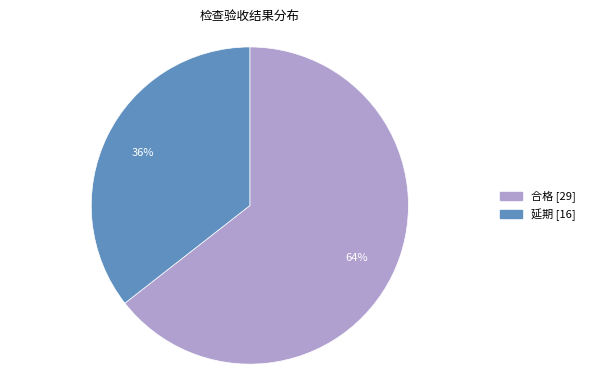

The 延期 slice represents 36% of the pie. True or false?

True